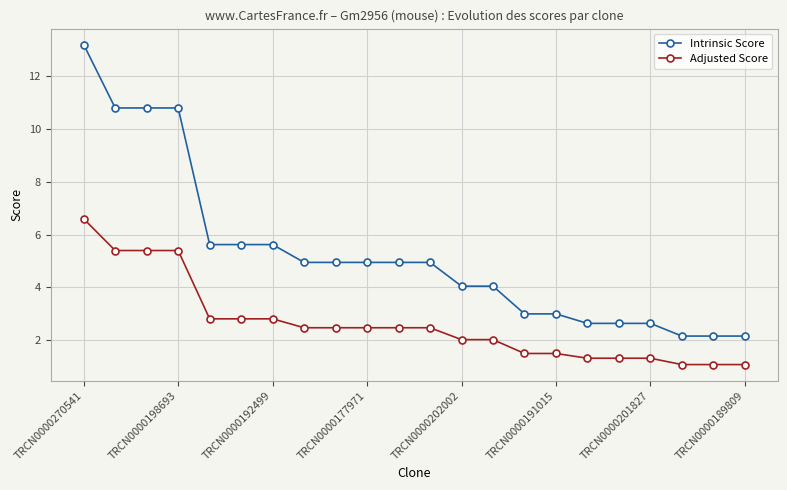

What is the average value of the Intrinsic Score series?

5.3